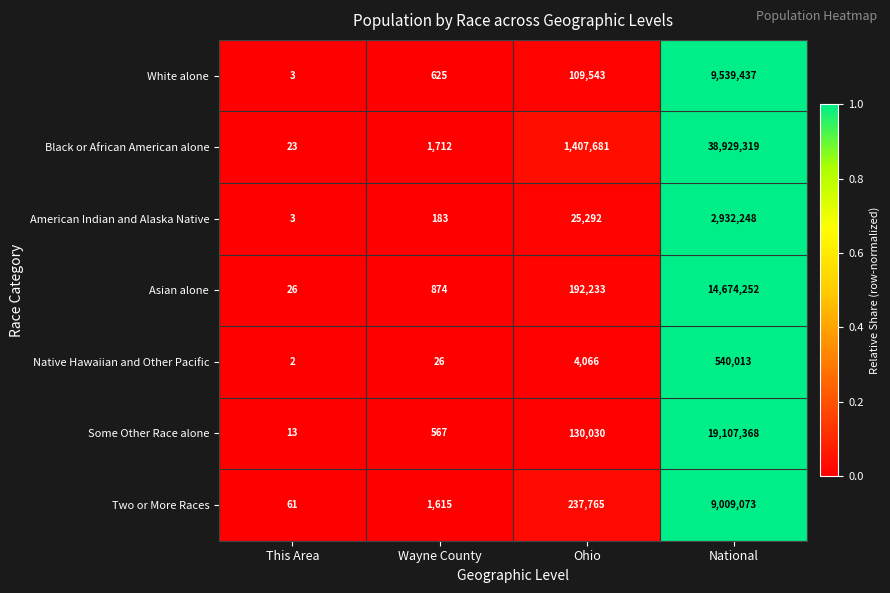

Rank the series at Ohio from lowest to highest value.

Native Hawaiian and Other Pacific, American Indian and Alaska Native, White alone, Some Other Race alone, Asian alone, Two or More Races, Black or African American alone